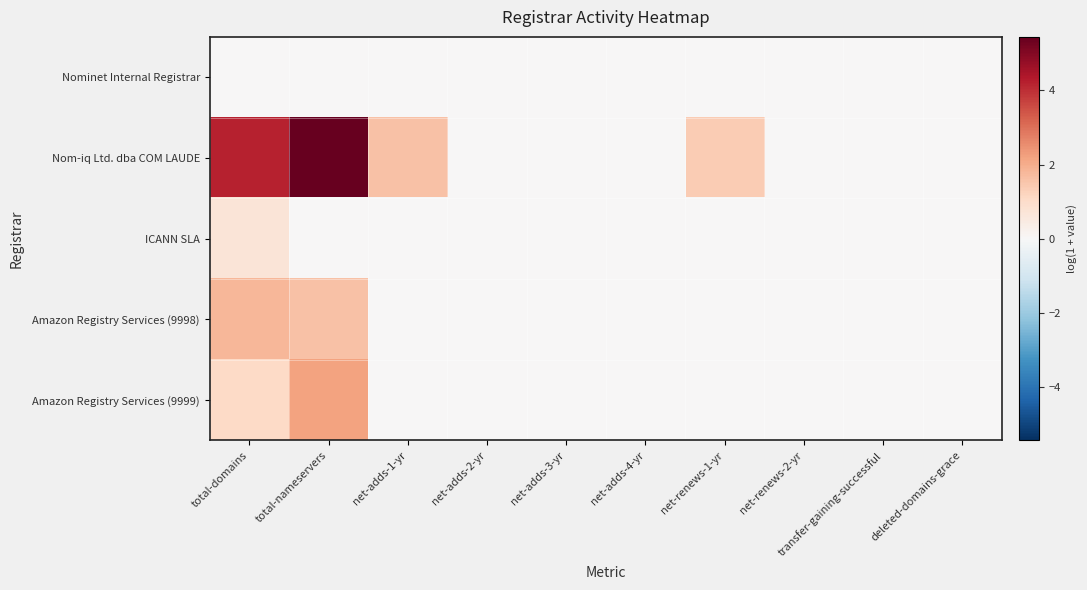

What is the maximum value shown in the chart?

5.4